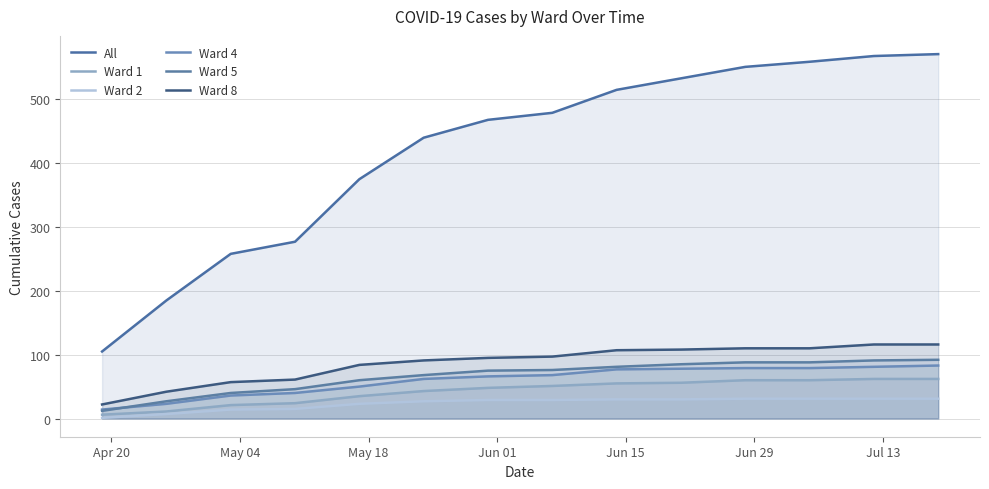

True or false: Ward 1 has more than 2 points higher than both neighbors.

False